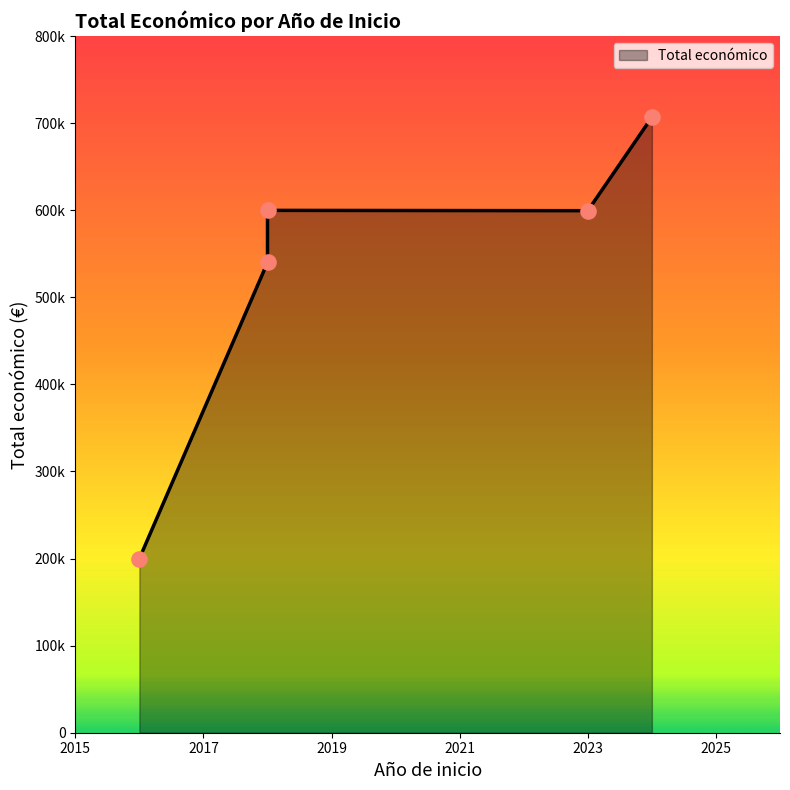

Between 2018 and 2024, which is larger?

2024